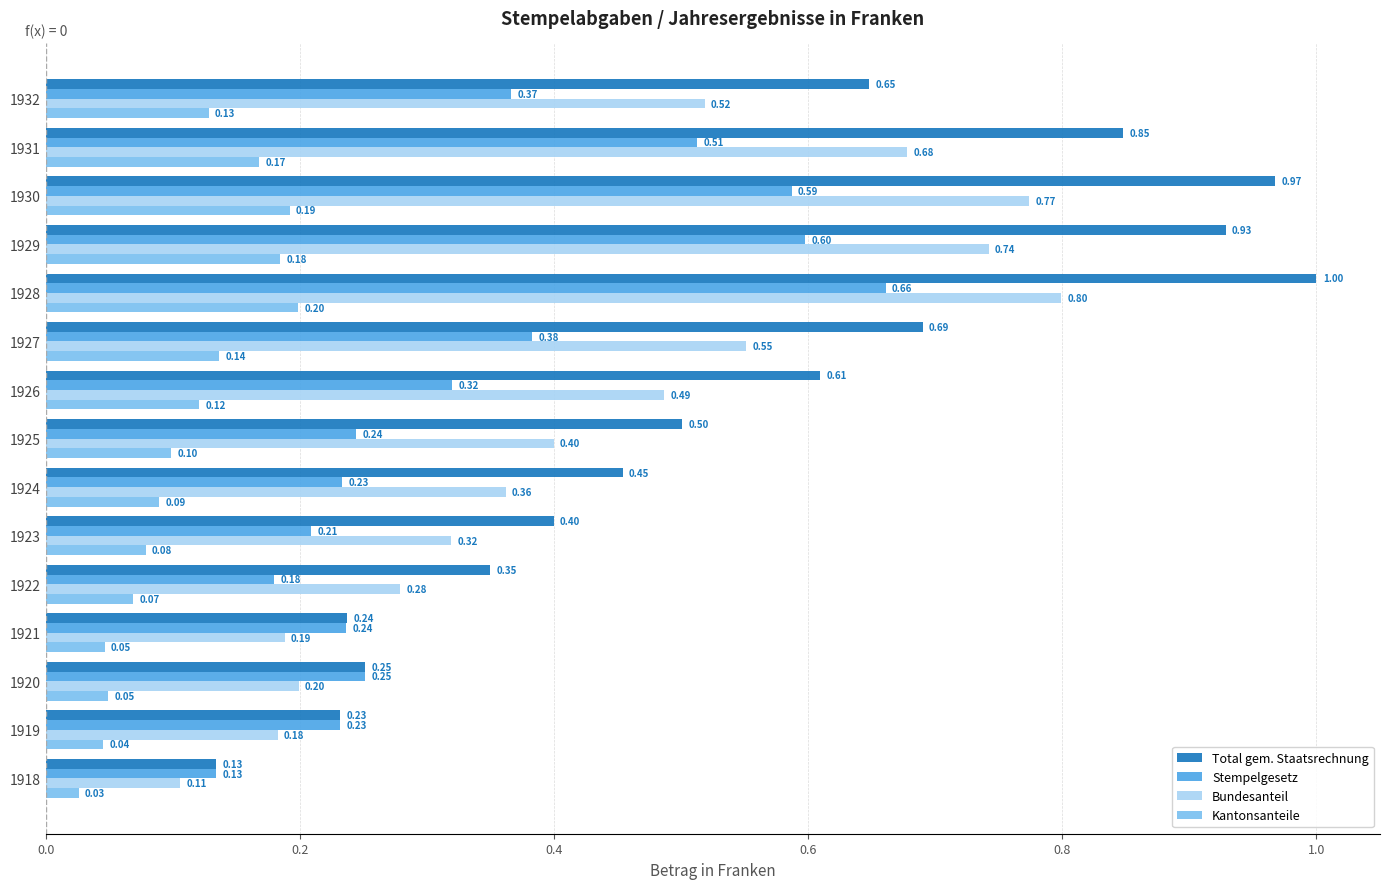

Between 1919 and 1931, which series saw the biggest shift?

Total gem. Staatsrechnung